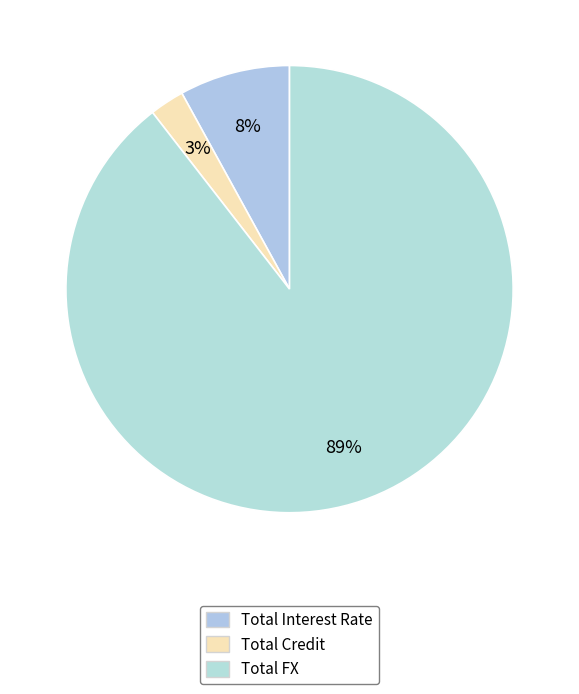

Count the number of slices in the pie.

3